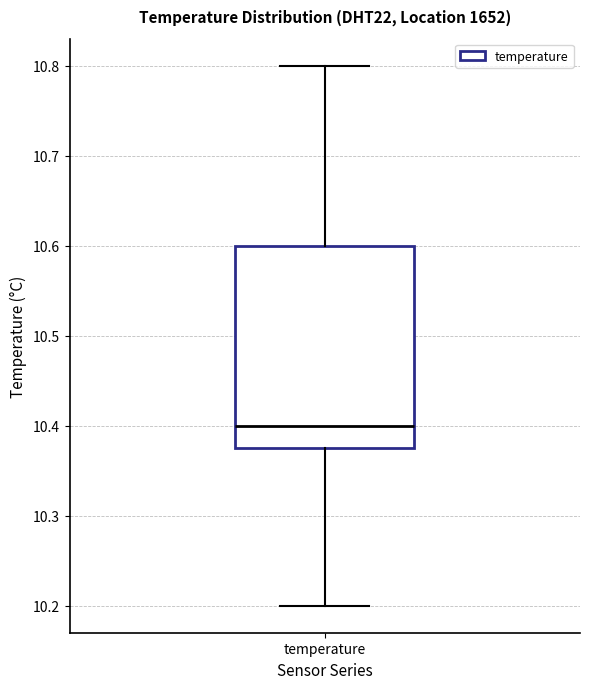

Transcribe this box plot: give where the median line is, the range the box spans, and where the two whiskers end, as read against the y-axis. The values are not printed on the chart, so give them approximately, as read against the axis.

median 10.40, box 10.38 to 10.60, whiskers 10.20 to 10.80